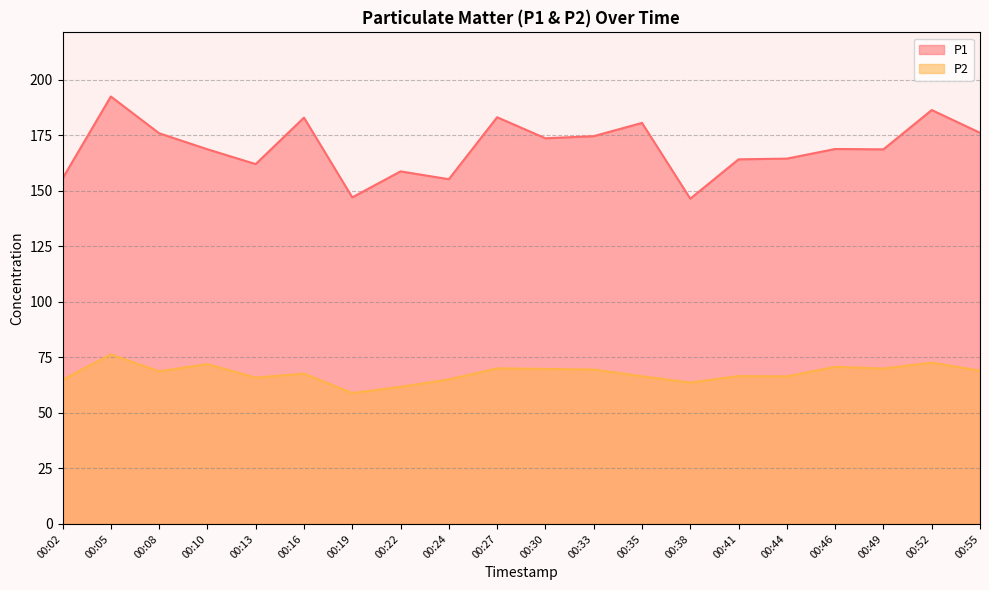

True or false: P1 and P2 intersect in this chart.

False